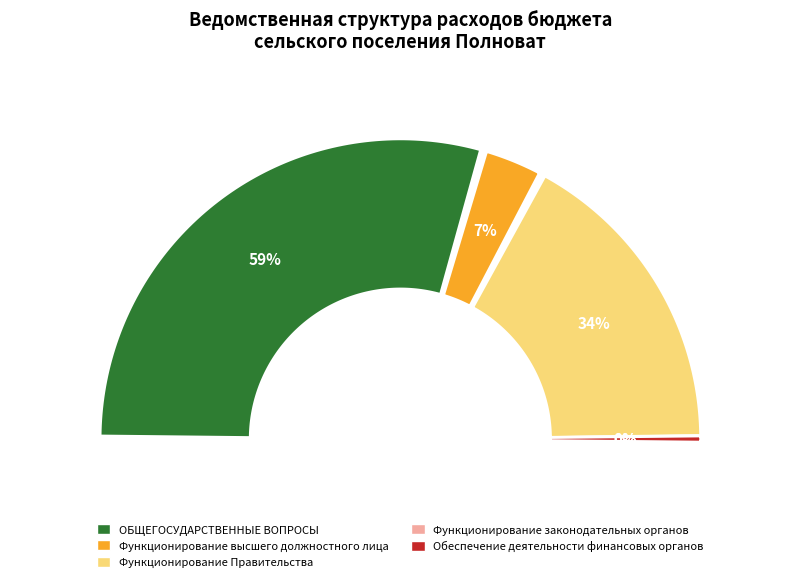

Is it true that Функционирование законодательных органов is 14% of the pie?

False